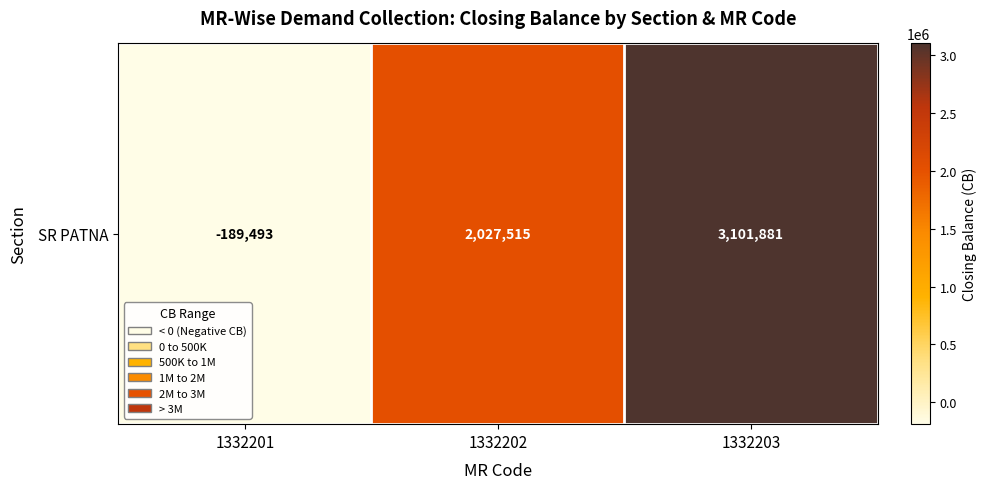

How many values are between -189493 and 3101881?

3